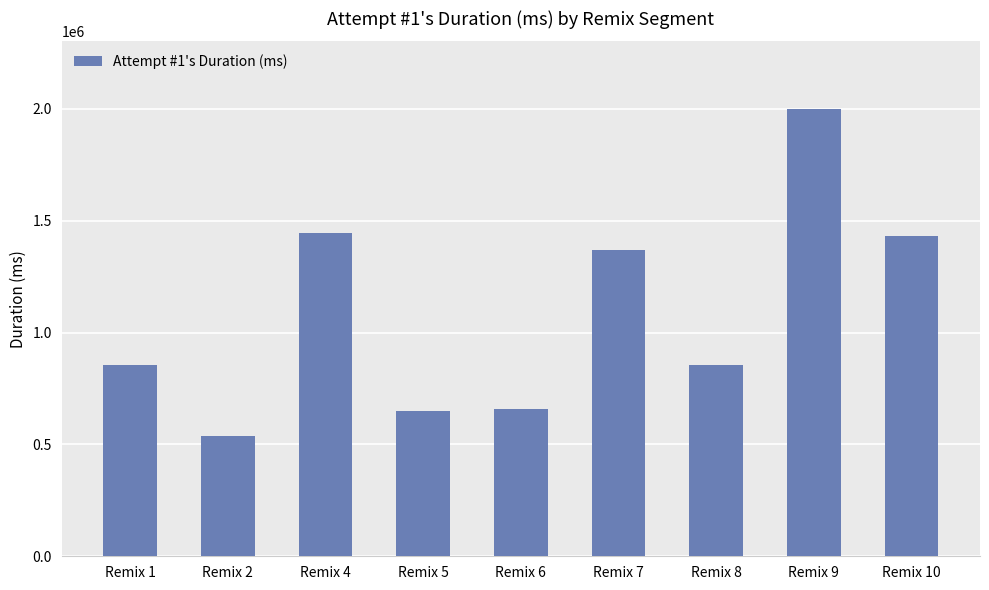

Where is the data nearest to the value 1269180?

Remix 7